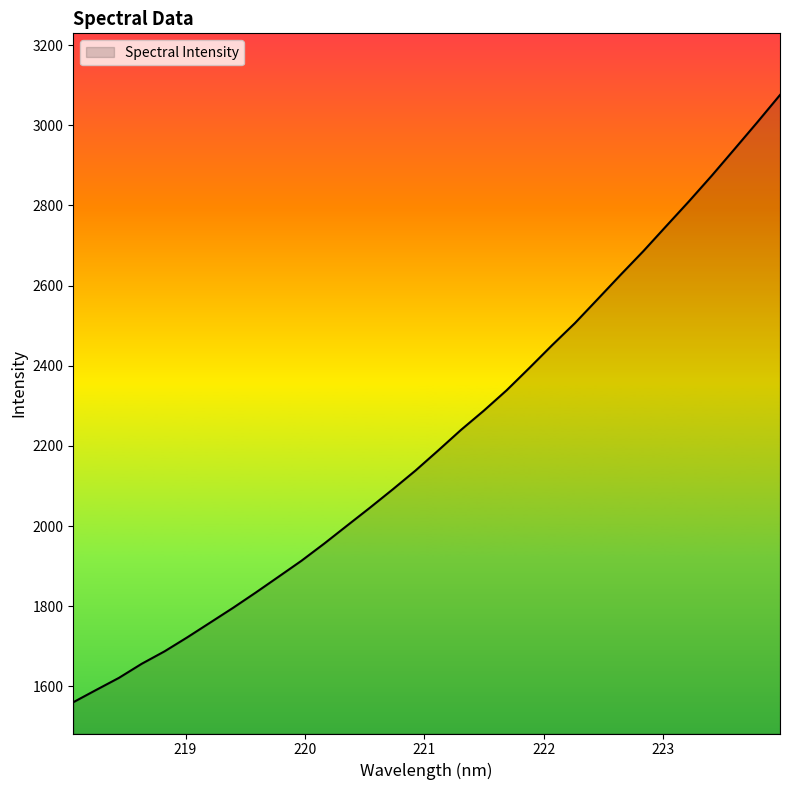

What is the difference between the maximum and minimum values?

1515.2